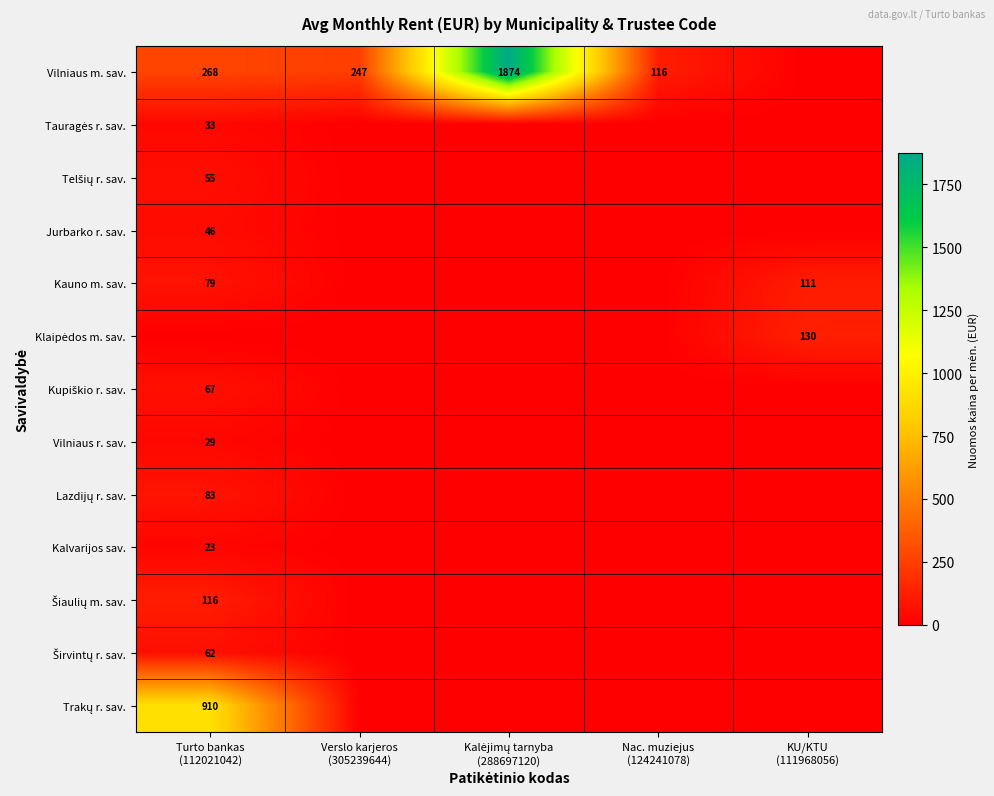

At how many categories does at least one series exceed 1197?

1